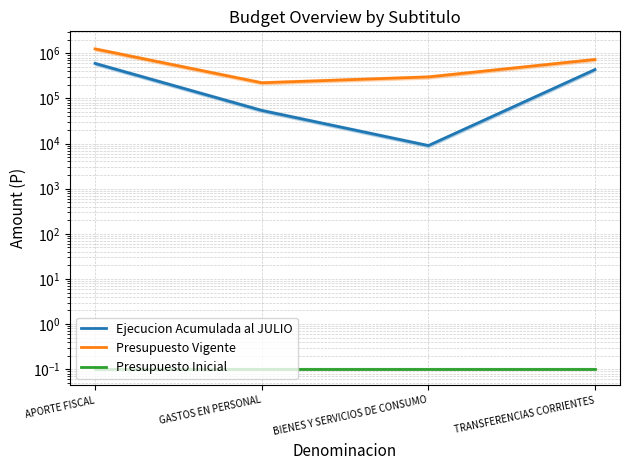

What is the label of the 2nd point from the right?

BIENES Y SERVICIOS DE CONSUMO